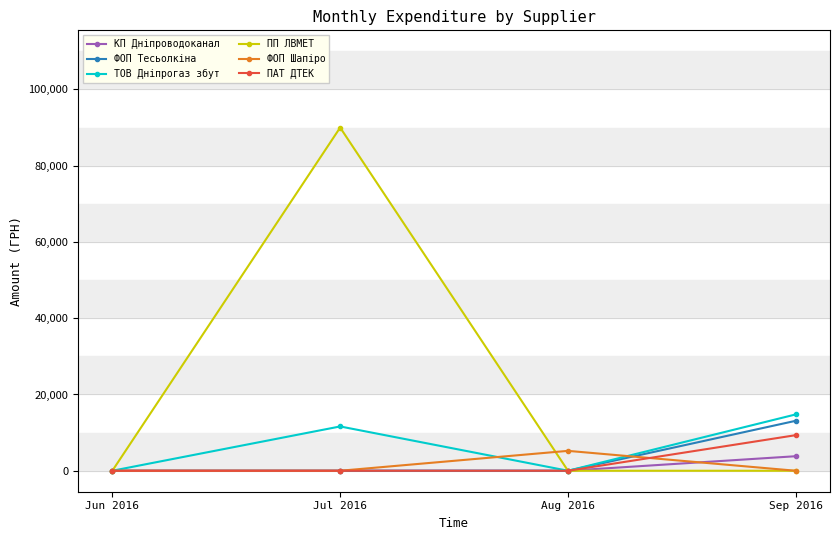

What is the label of the 2nd point from the left?

Jul 2016